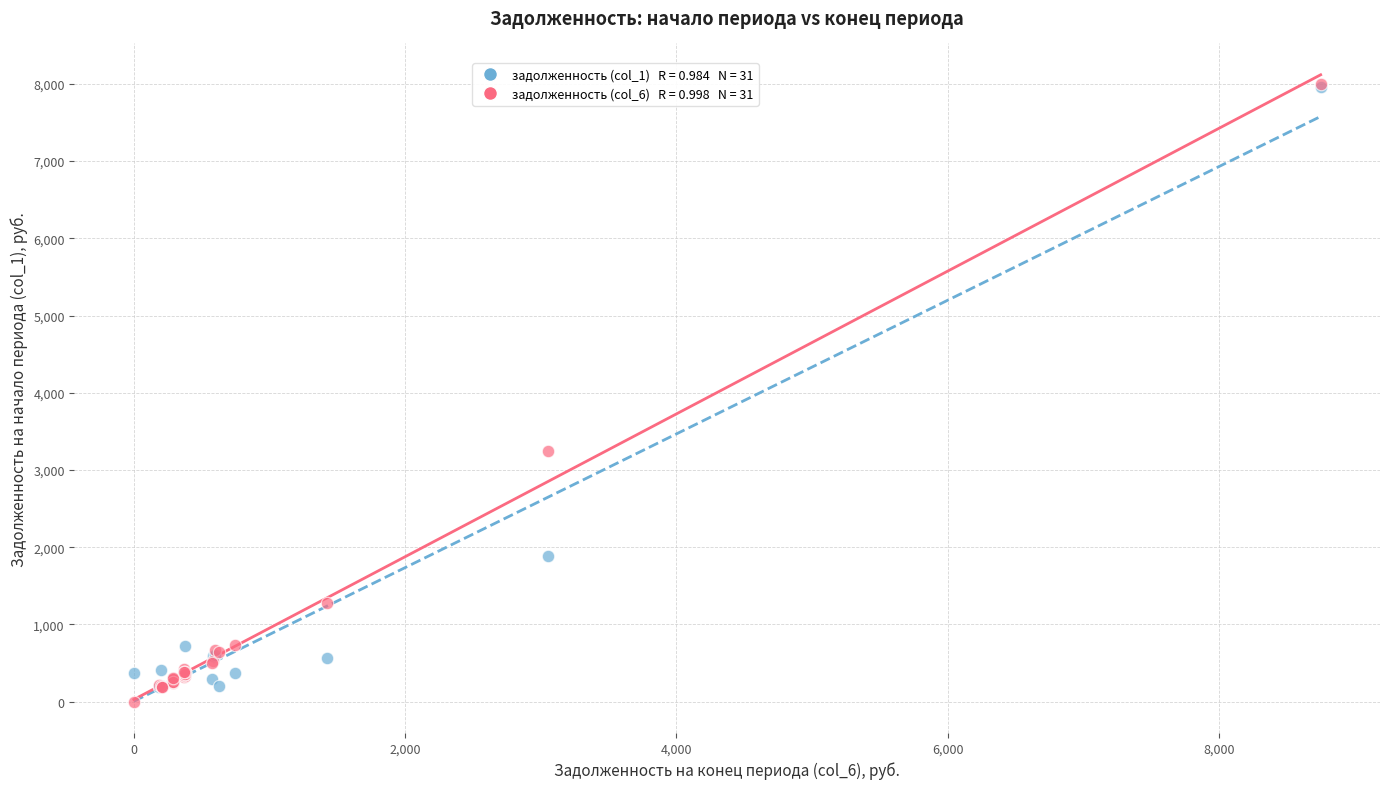

Across all series, what Y value is closest to 3997?

3246.3